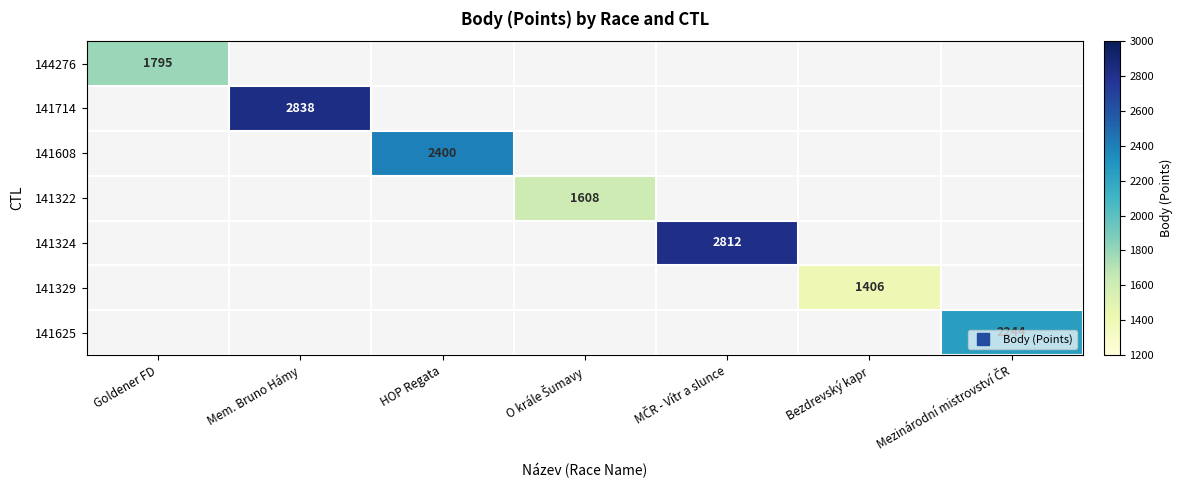

At how many categories does at least one series exceed 1121?

7